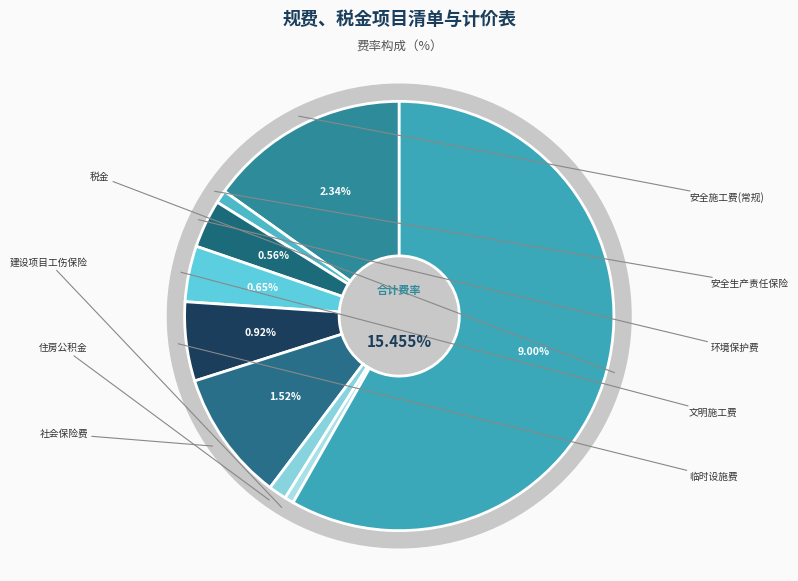

Is it true that 社会保险费 is 20% of the pie?

False